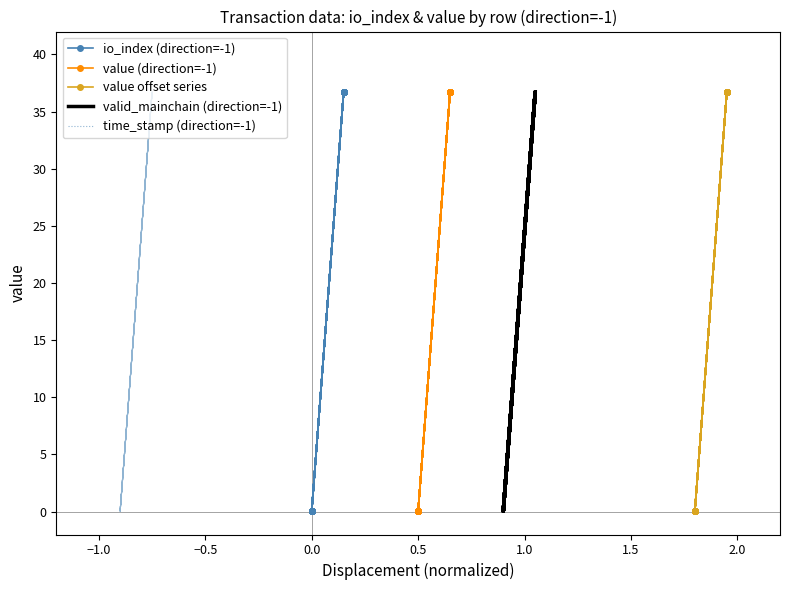

How many lines are shown in the chart?

5